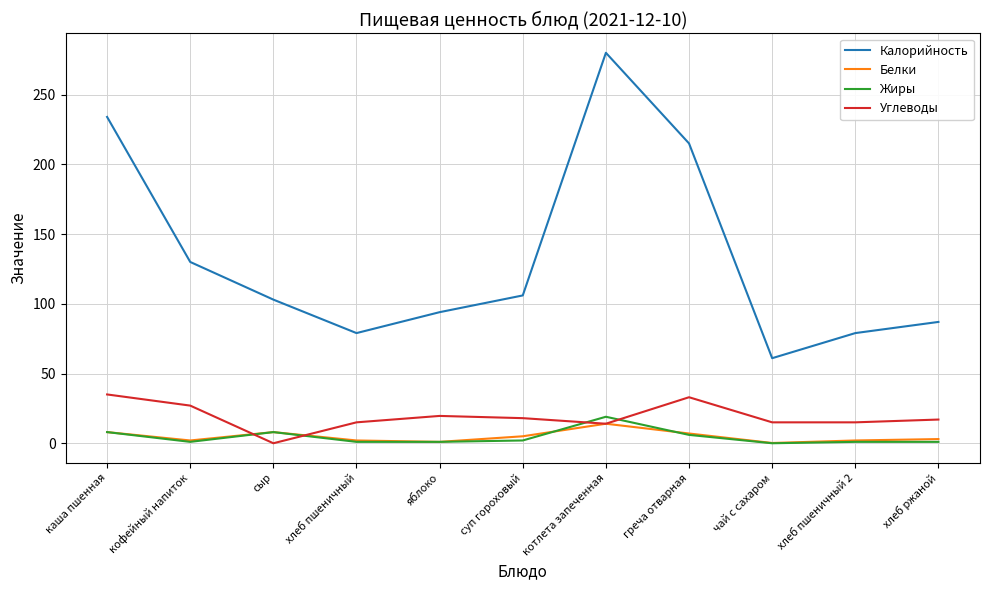

At which category is the sum across all series the highest?

котлета запеченная